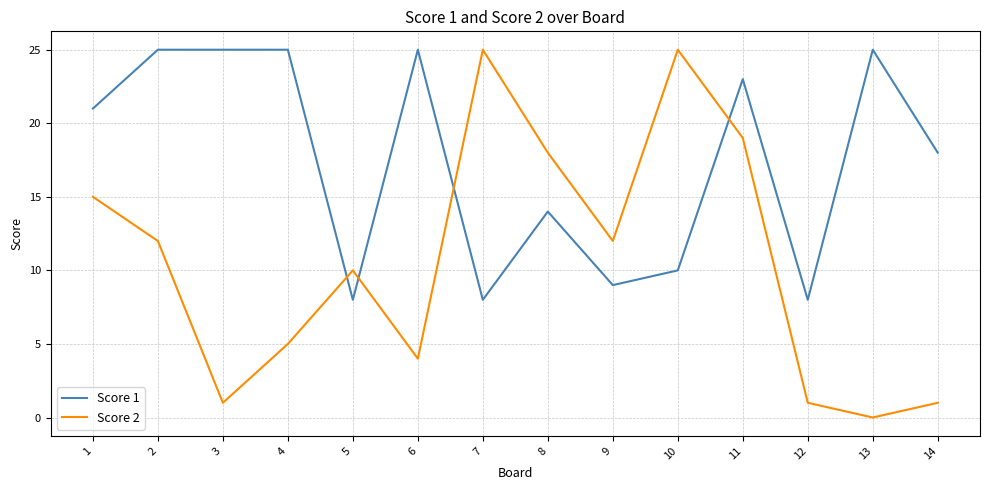

What are all the series names shown in the legend?

Score 1, Score 2